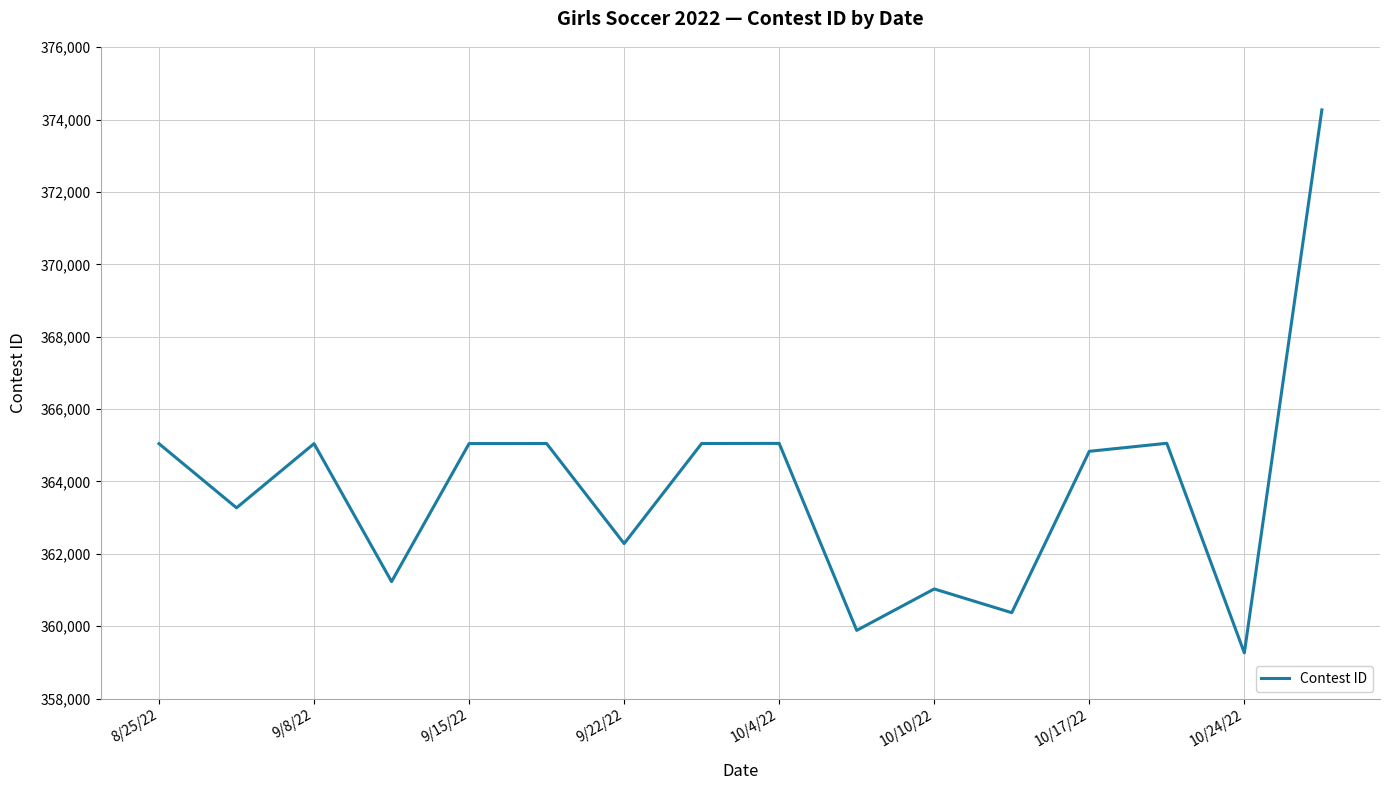

What is the minimum value shown in the chart?

359261